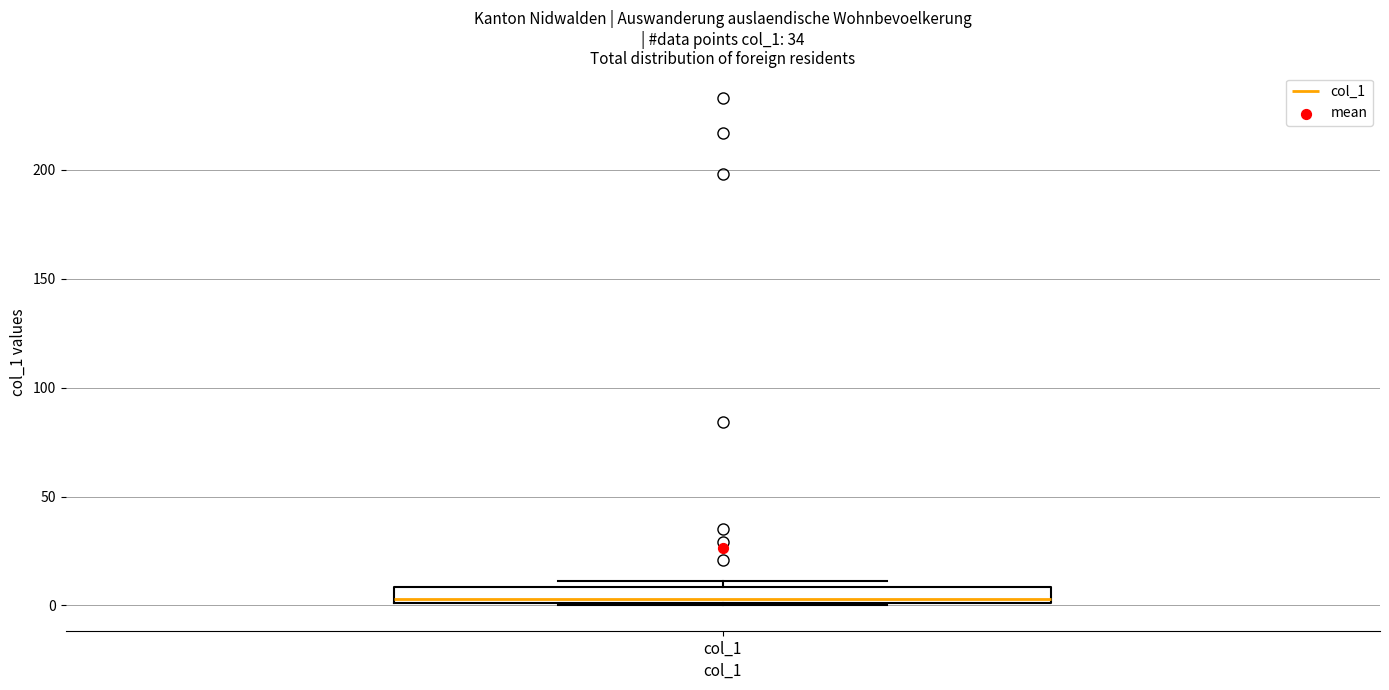

Where is the lower edge of the box for col_1 on the y-axis? The values are not printed on the chart, so give them approximately, as read against the axis.

0